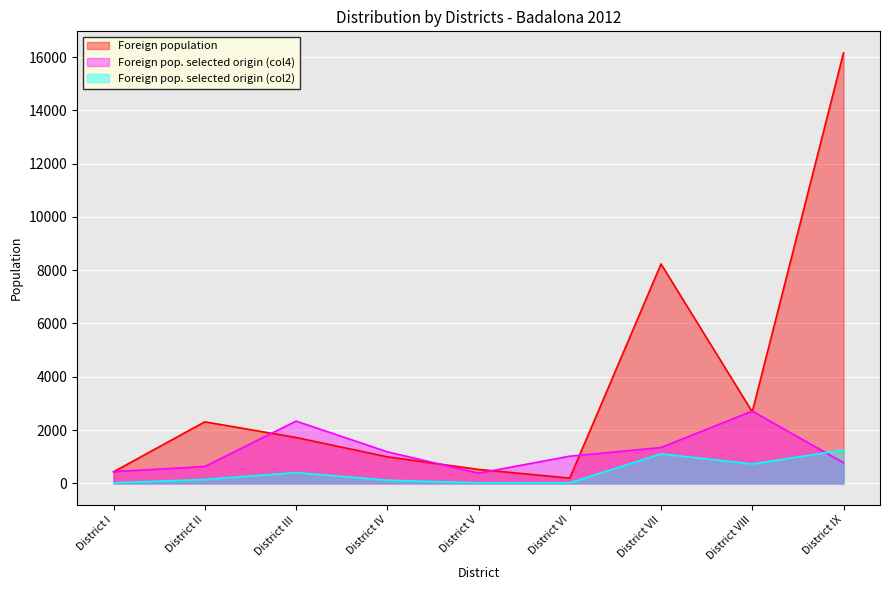

Between District I and District VII, which is larger?

District VII